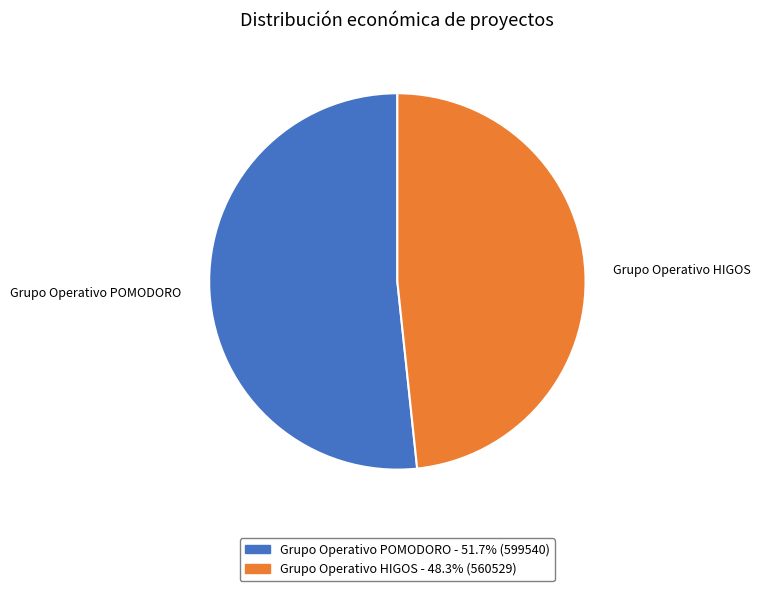

Rank the categories by value from highest to lowest.

Grupo Operativo POMODORO, Grupo Operativo HIGOS